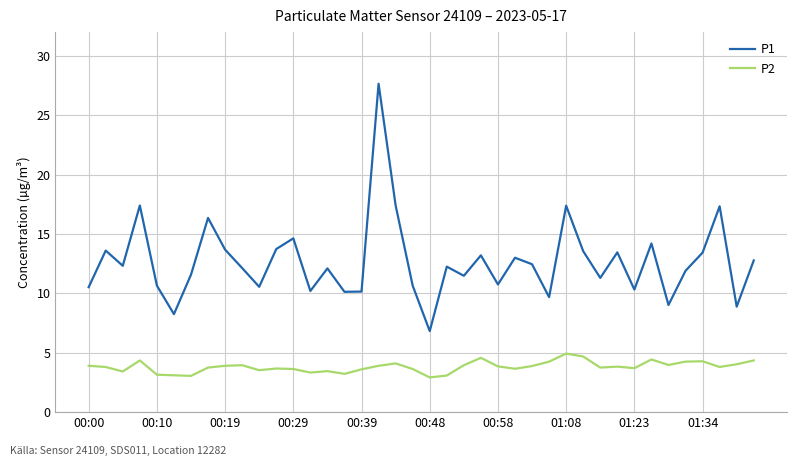

True or false: P2 and P1 intersect in this chart.

False